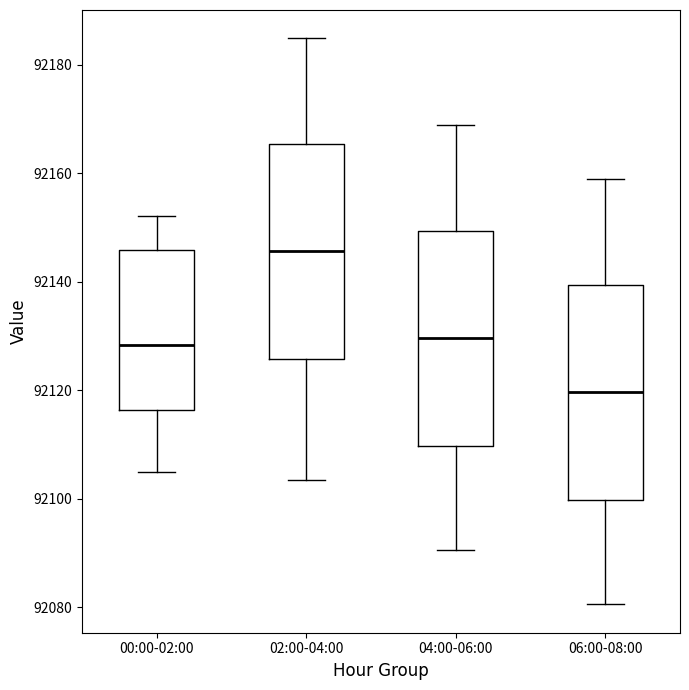

Where does the lower whisker of the box for 00:00-02:00 end on the y-axis? The values are not printed on the chart, so give them approximately, as read against the axis.

92104